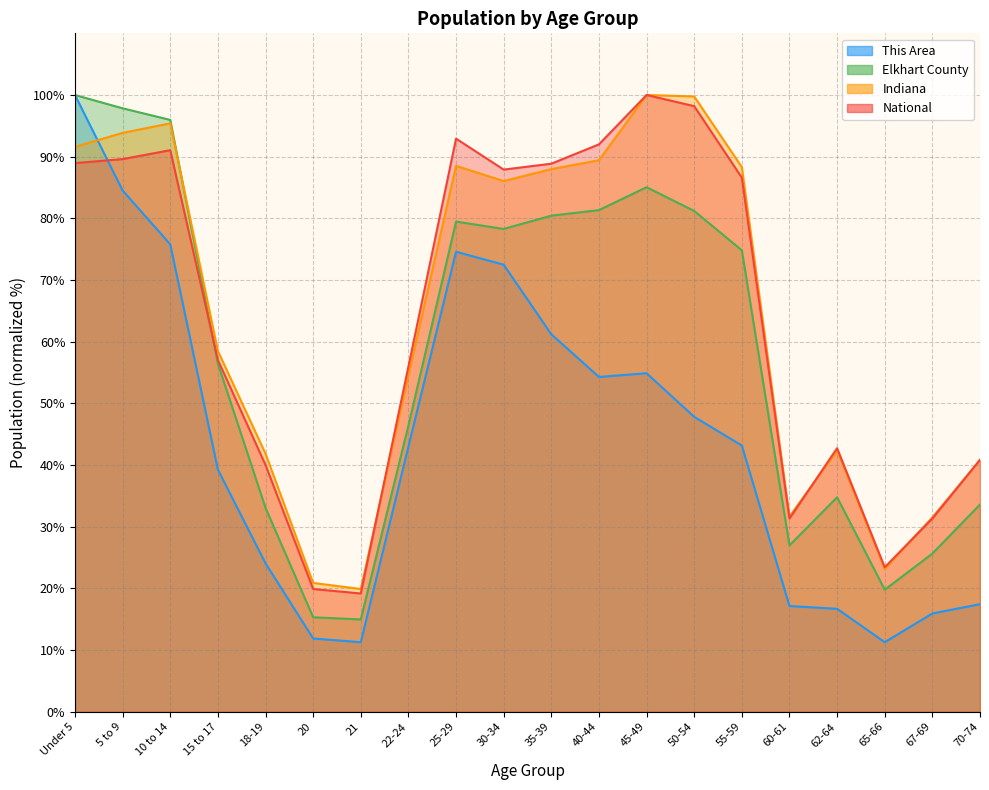

What is the label of the 11th point from the right?

30-34